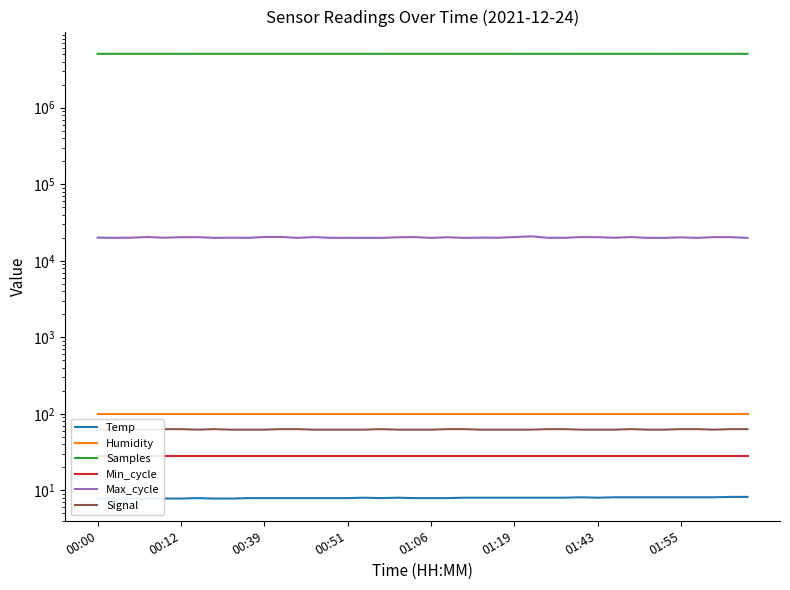

What is the label of the 3rd point from the right?

37